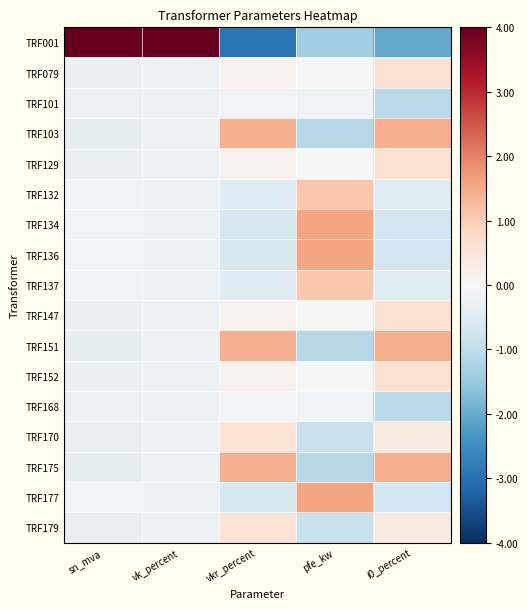

Reading right to left, extract all data points from this chart.

TRF001: i0_percent=-2.1	pfe_kw=-1.4	vkr_percent=-2.9	vk_percent=4.0	sn_mva=4.0
TRF079: i0_percent=0.6	pfe_kw=-0.0	vkr_percent=0.2	vk_percent=-0.2	sn_mva=-0.3
TRF101: i0_percent=-1.1	pfe_kw=-0.2	vkr_percent=-0.1	vk_percent=-0.2	sn_mva=-0.2
TRF103: i0_percent=1.5	pfe_kw=-1.1	vkr_percent=1.4	vk_percent=-0.2	sn_mva=-0.4
TRF129: i0_percent=0.6	pfe_kw=-0.0	vkr_percent=0.2	vk_percent=-0.2	sn_mva=-0.3
TRF132: i0_percent=-0.5	pfe_kw=1.1	vkr_percent=-0.5	vk_percent=-0.2	sn_mva=-0.2
TRF134: i0_percent=-0.8	pfe_kw=1.6	vkr_percent=-0.6	vk_percent=-0.2	sn_mva=-0.1
TRF136: i0_percent=-0.8	pfe_kw=1.6	vkr_percent=-0.6	vk_percent=-0.2	sn_mva=-0.1
TRF137: i0_percent=-0.5	pfe_kw=1.1	vkr_percent=-0.5	vk_percent=-0.2	sn_mva=-0.2
TRF147: i0_percent=0.6	pfe_kw=-0.0	vkr_percent=0.2	vk_percent=-0.2	sn_mva=-0.3
TRF151: i0_percent=1.5	pfe_kw=-1.1	vkr_percent=1.4	vk_percent=-0.2	sn_mva=-0.4
TRF152: i0_percent=0.6	pfe_kw=-0.0	vkr_percent=0.2	vk_percent=-0.2	sn_mva=-0.3
TRF168: i0_percent=-1.1	pfe_kw=-0.2	vkr_percent=-0.1	vk_percent=-0.2	sn_mva=-0.2
TRF170: i0_percent=0.4	pfe_kw=-0.9	vkr_percent=0.5	vk_percent=-0.2	sn_mva=-0.3
TRF175: i0_percent=1.5	pfe_kw=-1.1	vkr_percent=1.4	vk_percent=-0.2	sn_mva=-0.4
TRF177: i0_percent=-0.8	pfe_kw=1.6	vkr_percent=-0.6	vk_percent=-0.2	sn_mva=-0.1
TRF179: i0_percent=0.4	pfe_kw=-0.9	vkr_percent=0.5	vk_percent=-0.2	sn_mva=-0.3